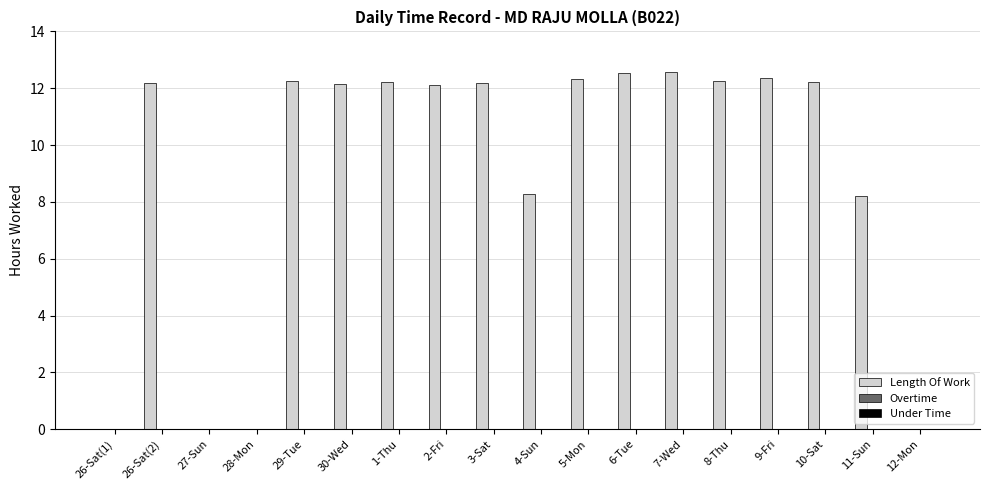

What is the greatest value displayed?

12.6